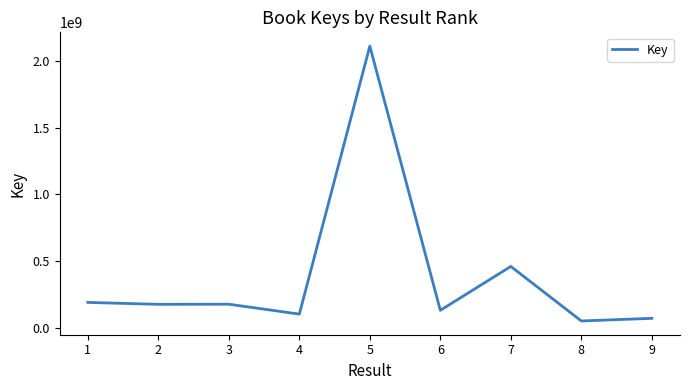

What is the sum of all values?

3459362324